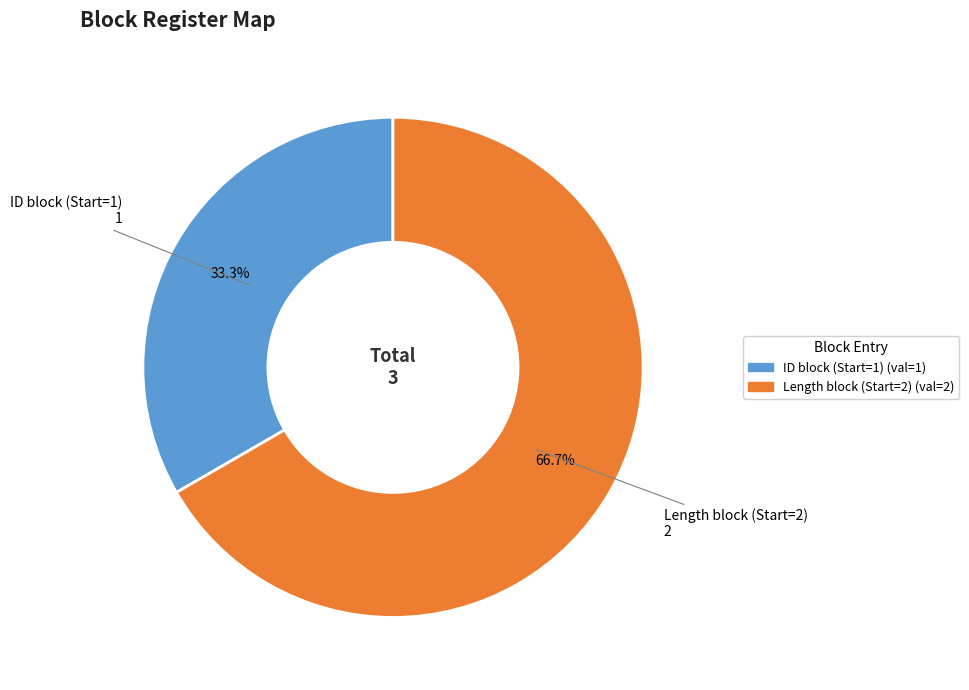

What is the majority slice?

Length block (Start=2)